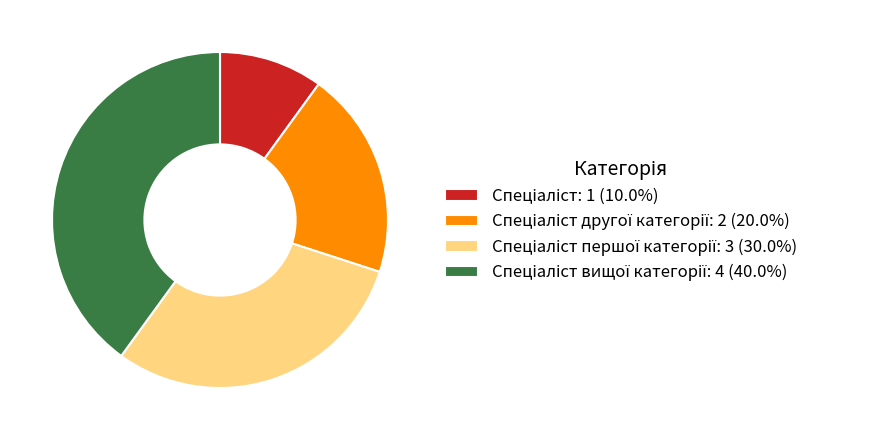

Does any single category account for the majority?

No